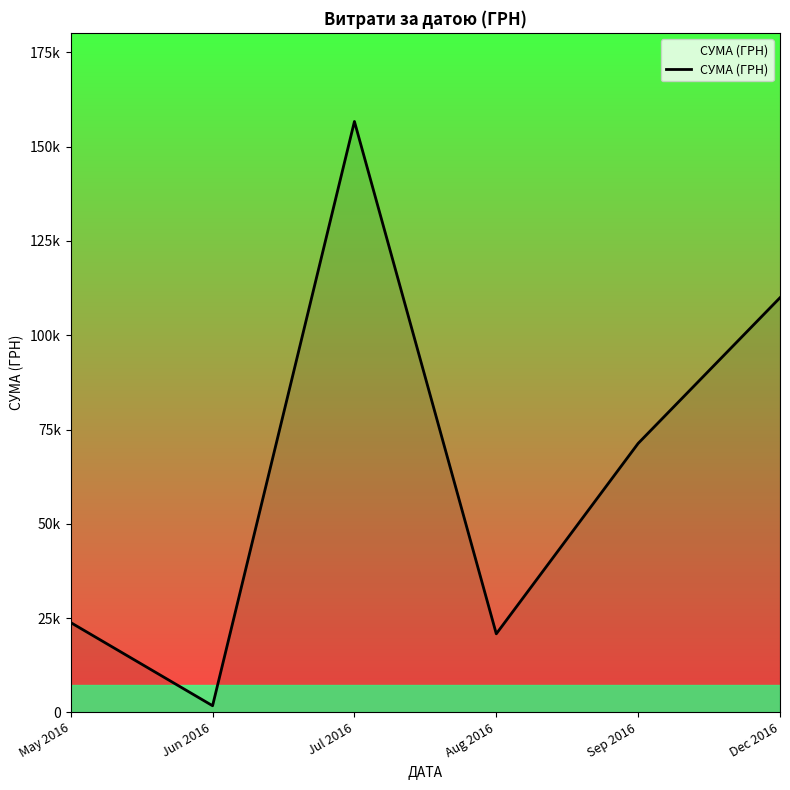

Where is the data nearest to the value 79217?

Sep 2016